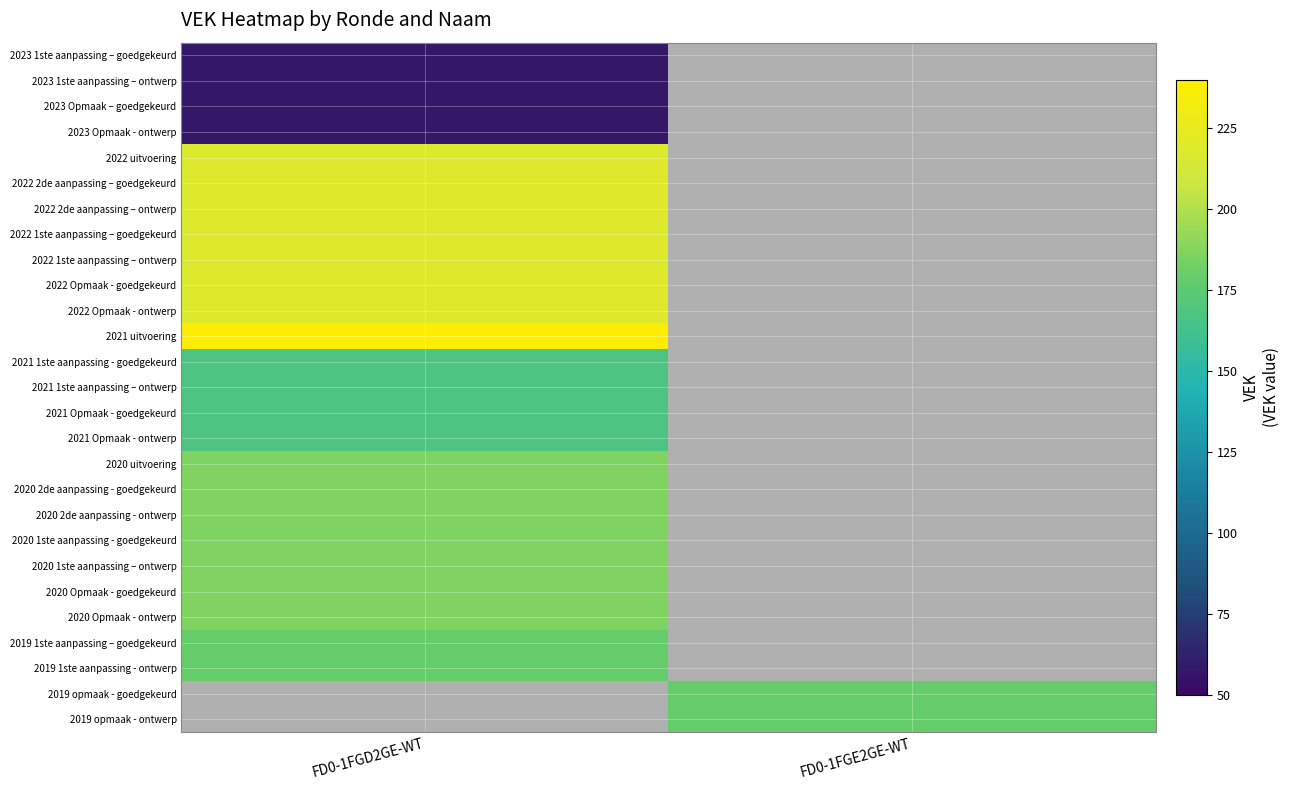

What is the lowest value of the 2019 1ste aanpassing - ontwerp series?

179.0